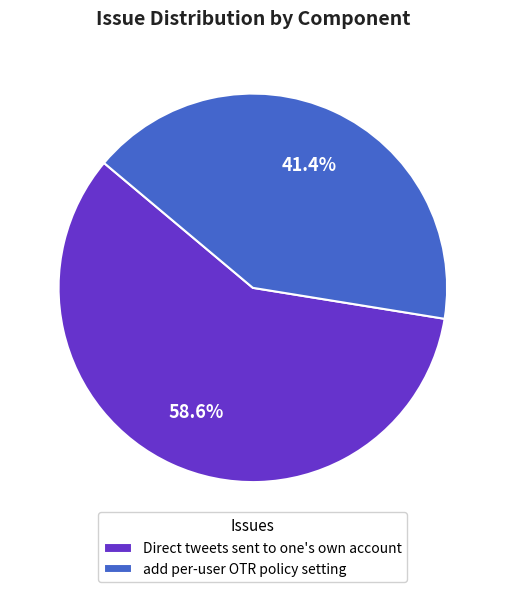

Between Direct tweets sent to one's own account and add per-user OTR policy setting, which is larger?

Direct tweets sent to one's own account